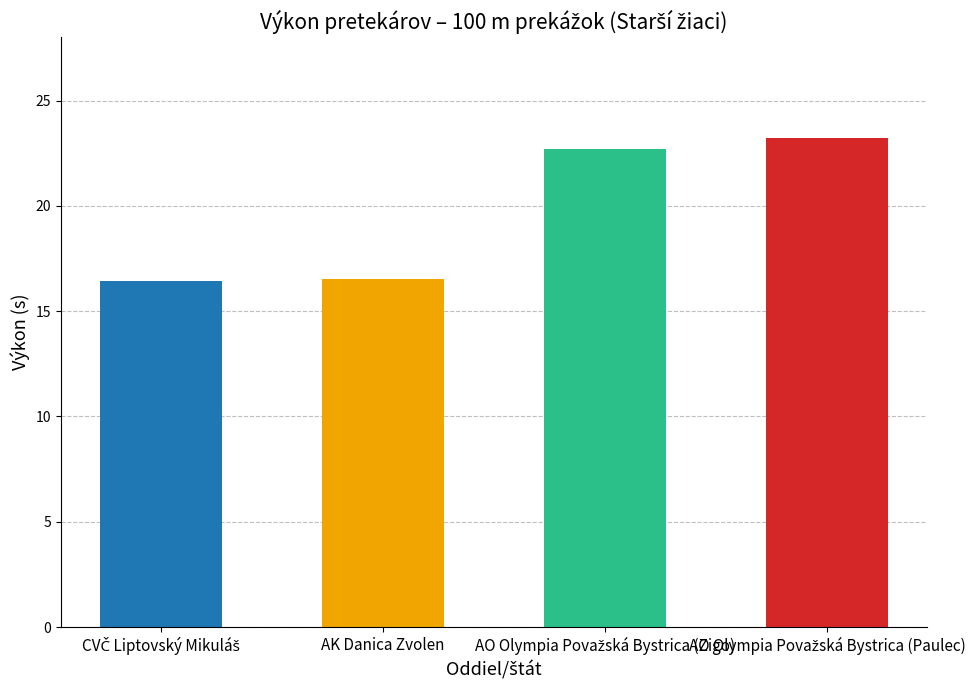

What is the greatest value displayed?

23.2